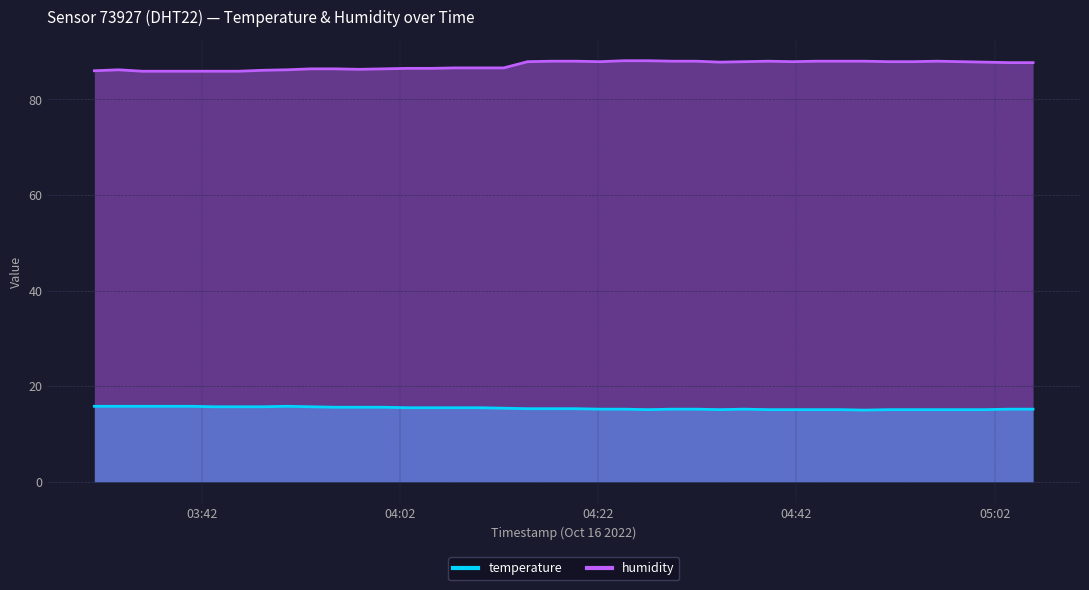

Rank the categories by temperature value from lowest to highest.

2022-10-16T04:48:51, 2022-10-16T04:27:01, 2022-10-16T04:34:18, 2022-10-16T04:39:09, 2022-10-16T04:41:35, 2022-10-16T04:44:00, 2022-10-16T04:46:26, 2022-10-16T04:51:17, 2022-10-16T04:53:44, 2022-10-16T04:56:09, 2022-10-16T04:58:35, 2022-10-16T05:01:01, 2022-10-16T04:22:10, 2022-10-16T04:24:36, 2022-10-16T04:29:27, 2022-10-16T04:31:52, 2022-10-16T04:36:43, 2022-10-16T05:03:26, 2022-10-16T05:05:52, 2022-10-16T04:14:53, 2022-10-16T04:17:19, 2022-10-16T04:19:44, 2022-10-16T04:12:28, 2022-10-16T04:02:44, 2022-10-16T04:05:10, 2022-10-16T04:07:36, 2022-10-16T04:10:02, 2022-10-16T03:55:27, 2022-10-16T03:57:53, 2022-10-16T04:00:19, 2022-10-16T03:43:18, 2022-10-16T03:45:44, 2022-10-16T03:48:10, 2022-10-16T03:53:01, 2022-10-16T03:31:10, 2022-10-16T03:33:36, 2022-10-16T03:36:01, 2022-10-16T03:38:27, 2022-10-16T03:40:52, 2022-10-16T03:50:35